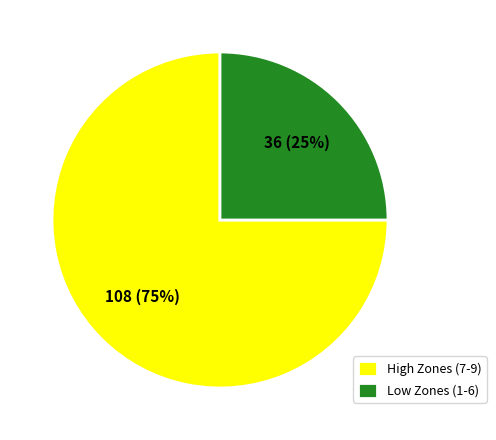

How many slices are in this pie chart?

2